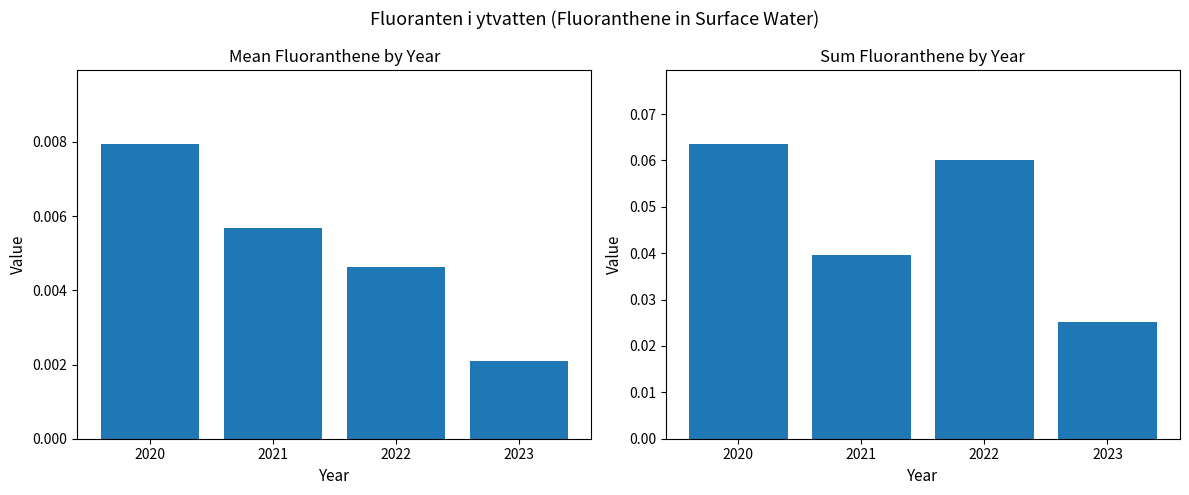

What is the greatest value displayed?

0.1